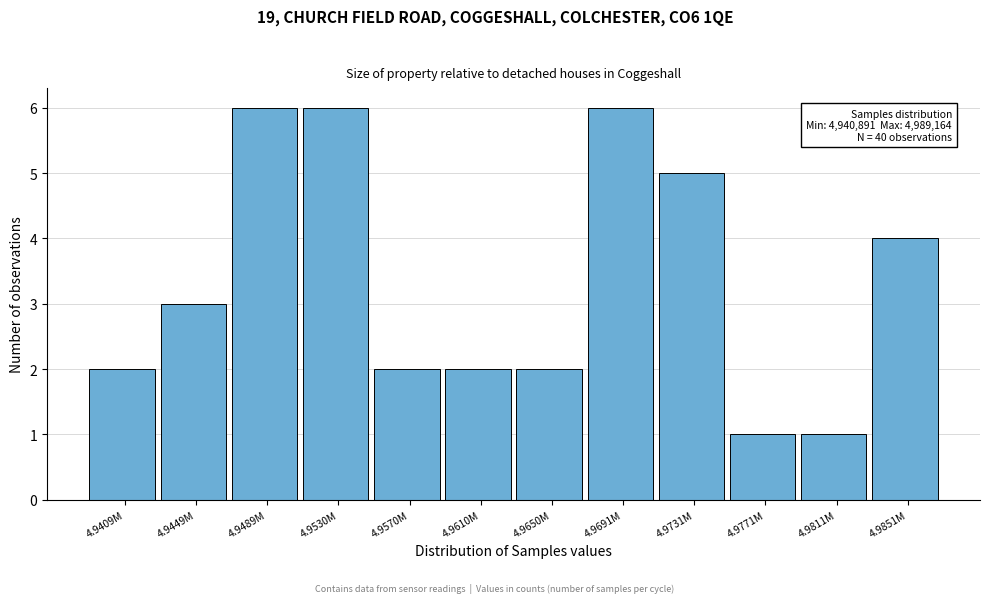

Reading right to left, extract all data points from this chart.

4	1	1	5	6	2	2	2	6	6	3	2